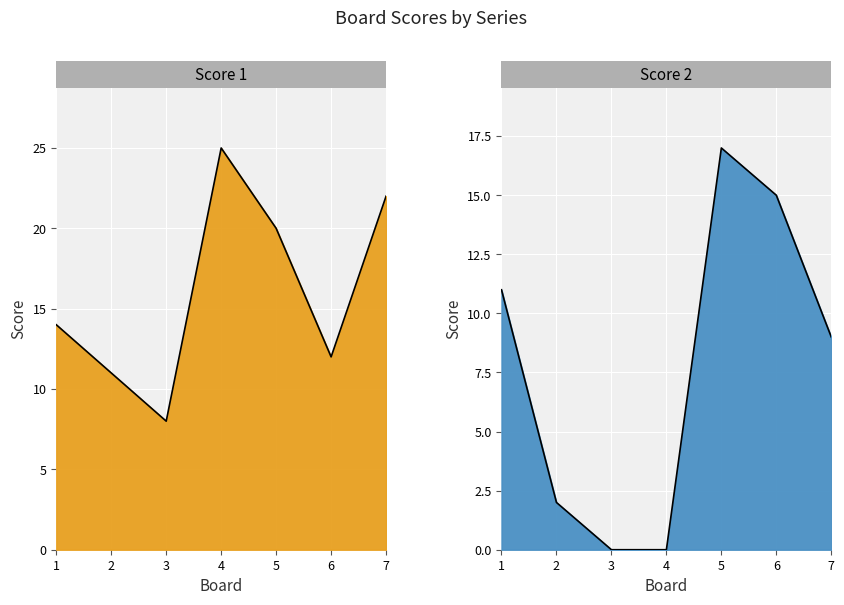

What is the difference between the Score 2 values at 1 and 5?

6